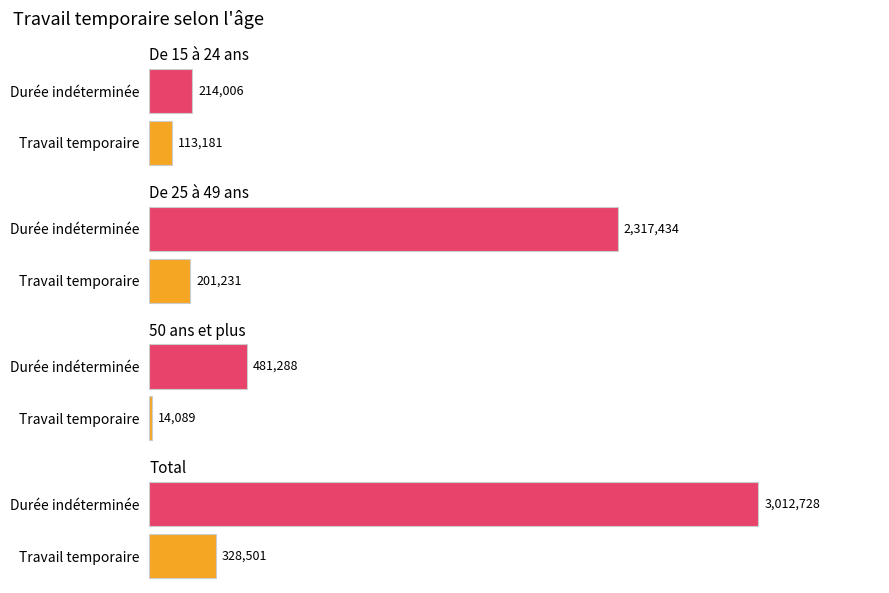

What is the value of the Travail temporaire bar at the 2nd from the left?

201231.1